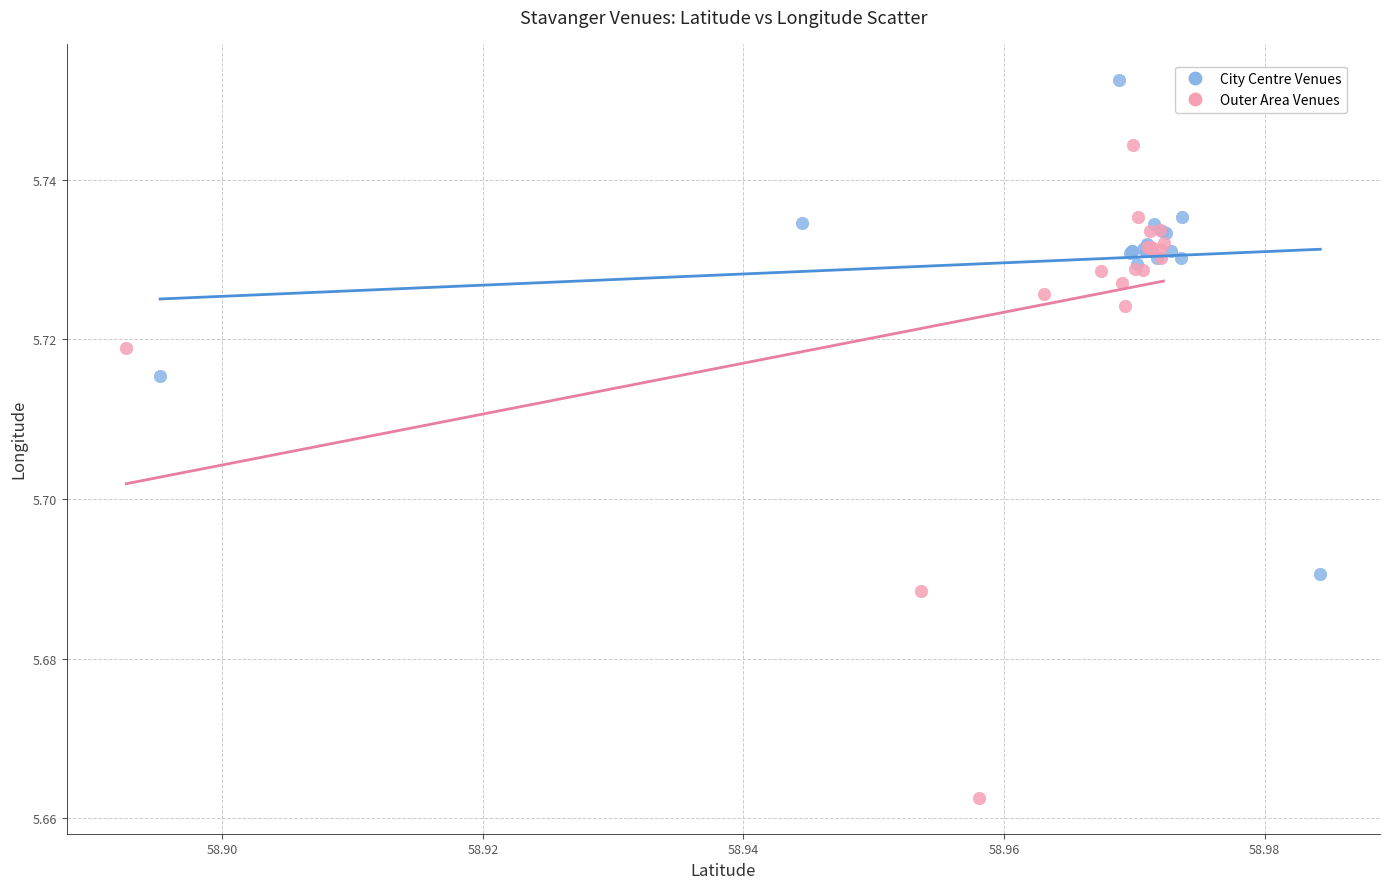

Which series contains the lowest Y value?

Outer Area Venues